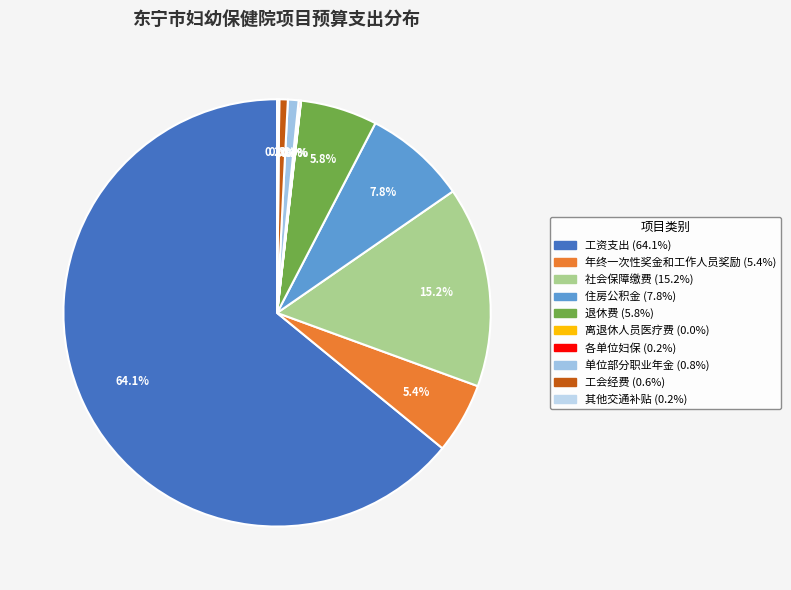

Approximately how many times larger is the value at 单位部分职业年金 compared to 住房公积金?

0.1